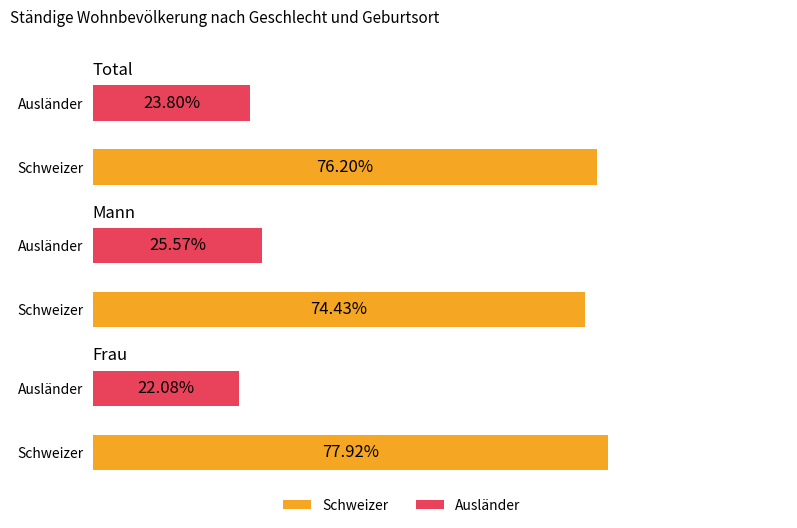

The Im Ausland geboren series shows 1586117 at Total. True or false?

False